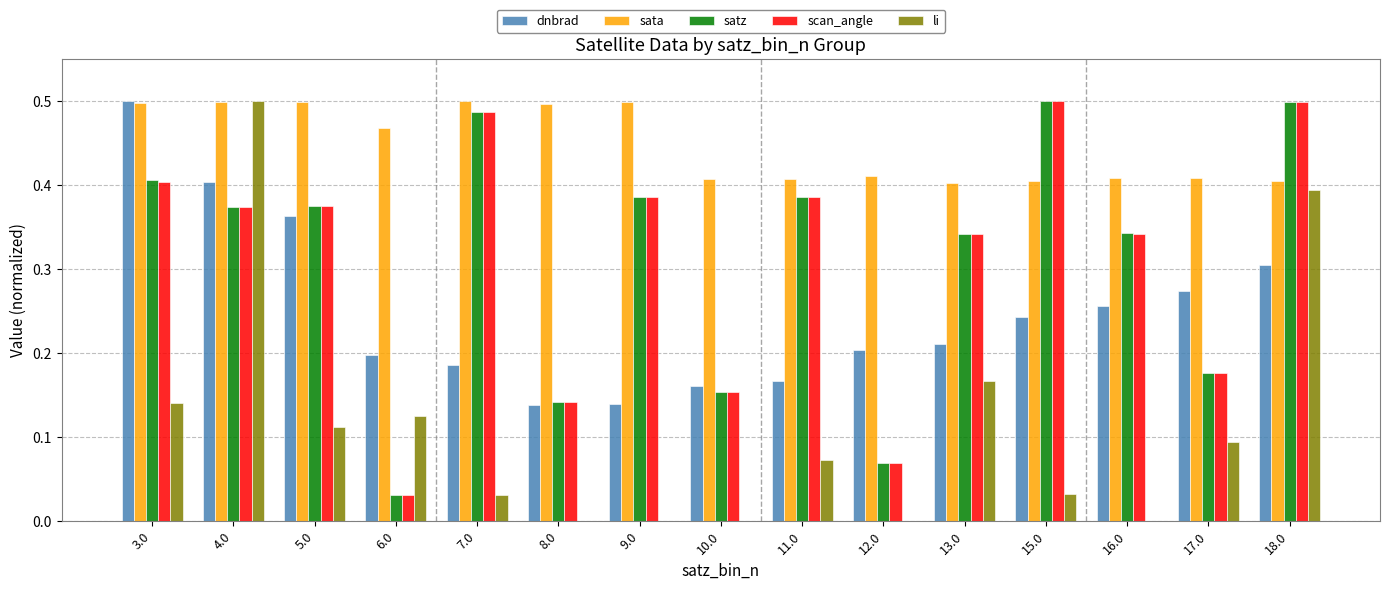

Is it true that dnbrad equals 0.4 at 16.0?

False